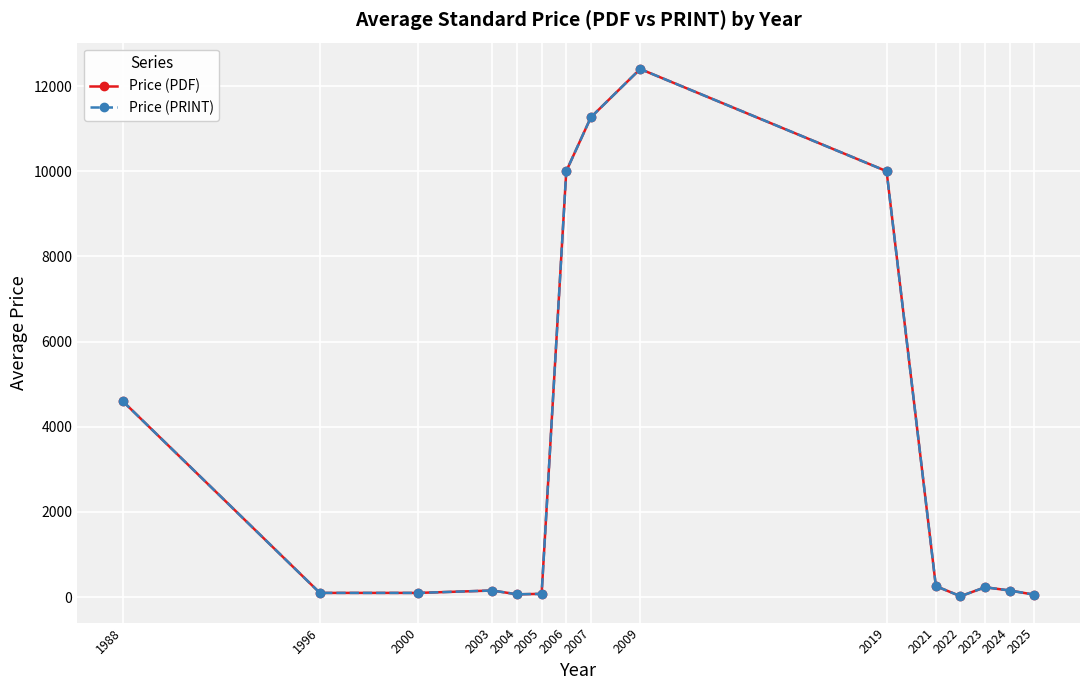

True or false: Price (PDF) and Price (PRINT) cross at least once.

False